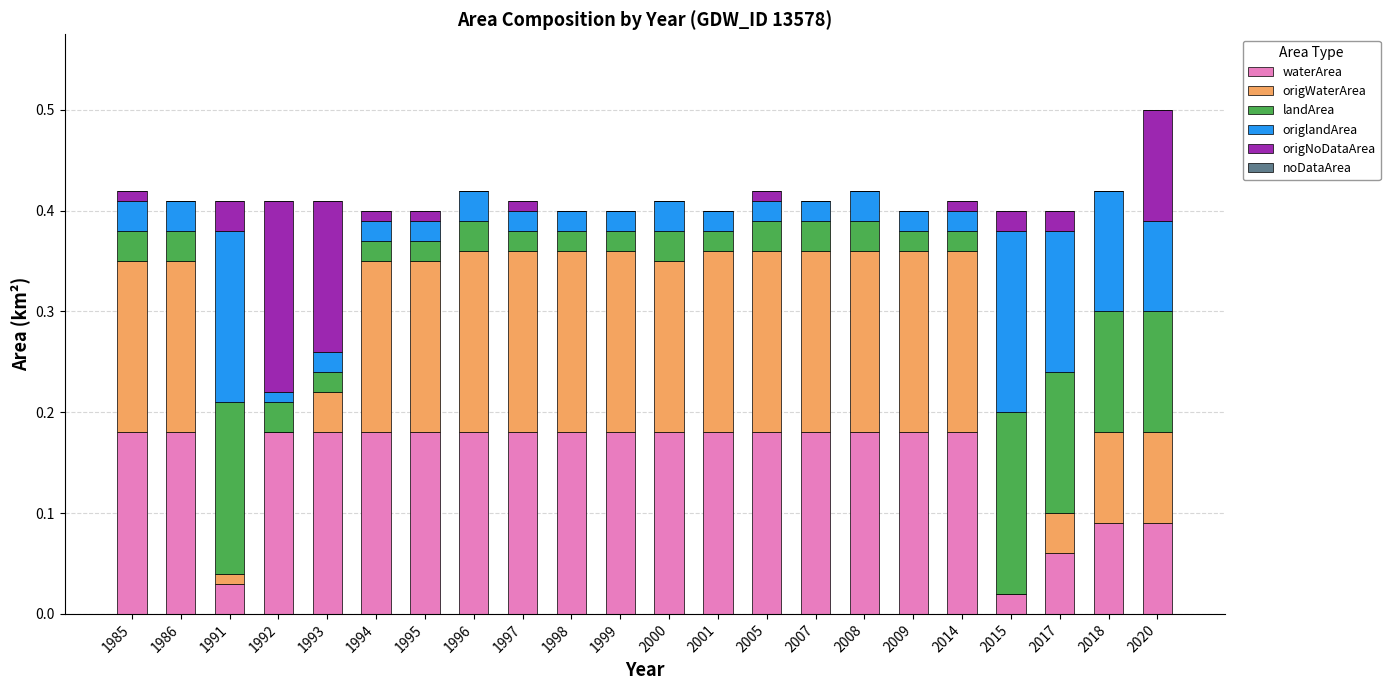

What is the total value across all series at 1999?

0.4